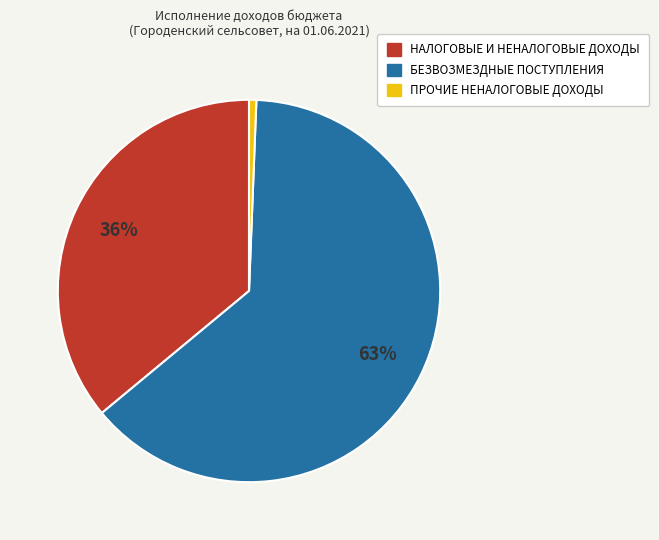

Which slice is the largest?

БЕЗВОЗМЕЗДНЫЕ ПОСТУПЛЕНИЯ